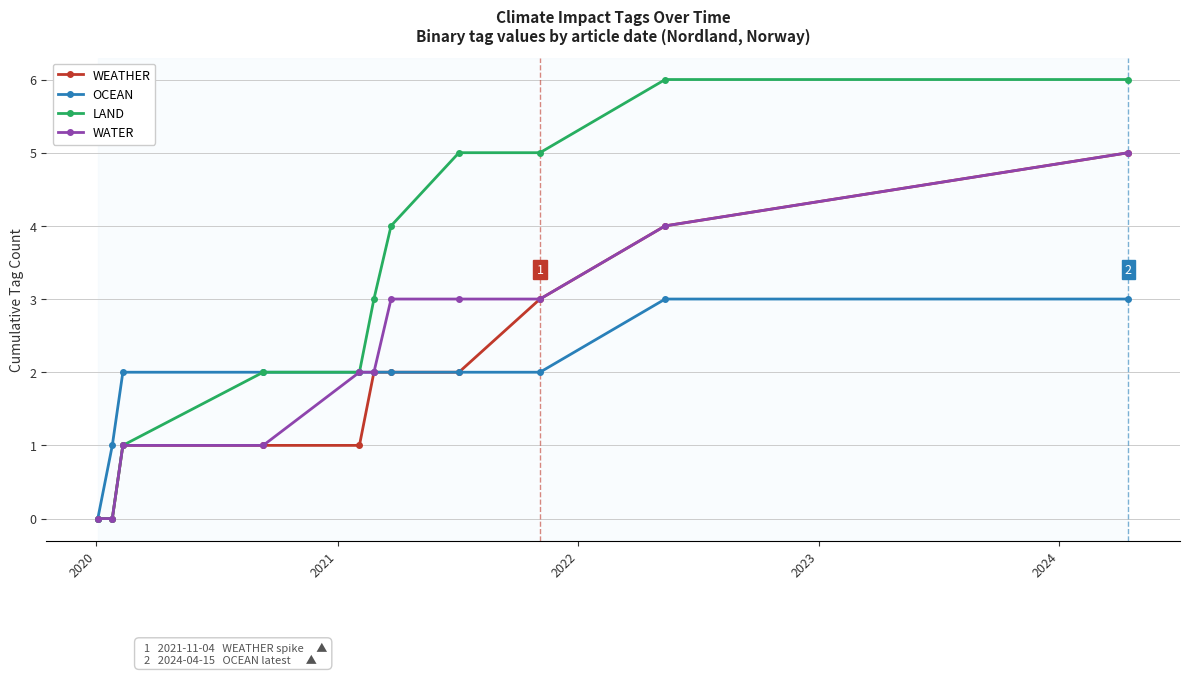

Which series has the widest spread of values?

LAND